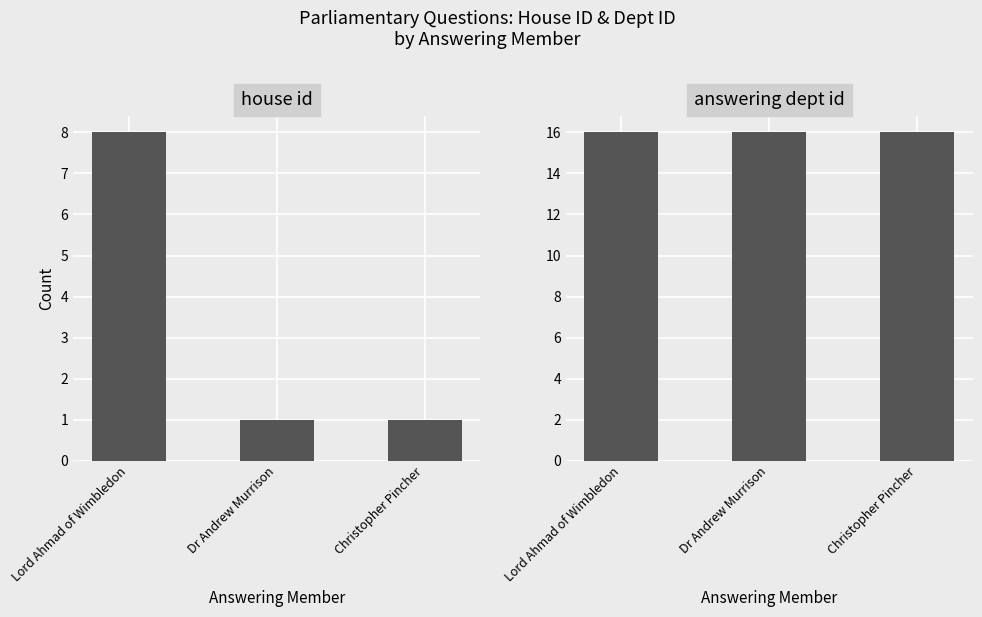

What is the maximum value for house id?

8